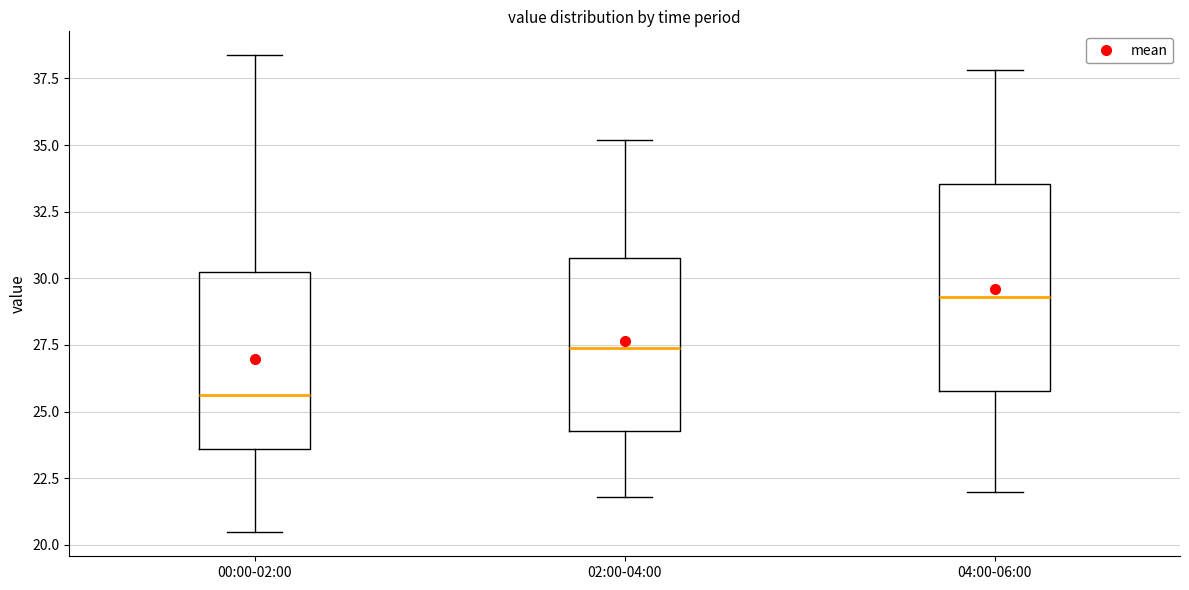

Which box is the tallest, from its lower edge to its upper edge?

04:00-06:00